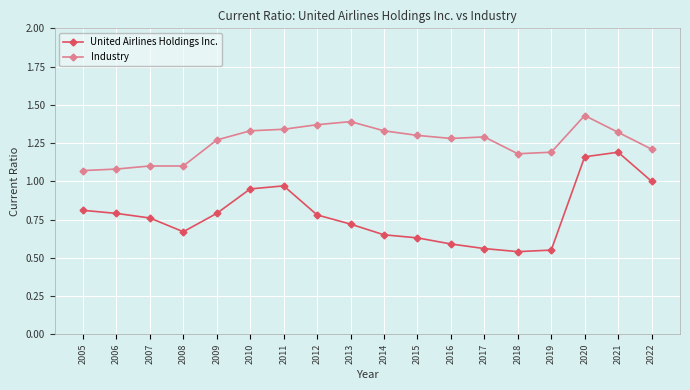

What is the difference between the United Airlines Holdings Inc. values at 2011 and 2017?

0.4